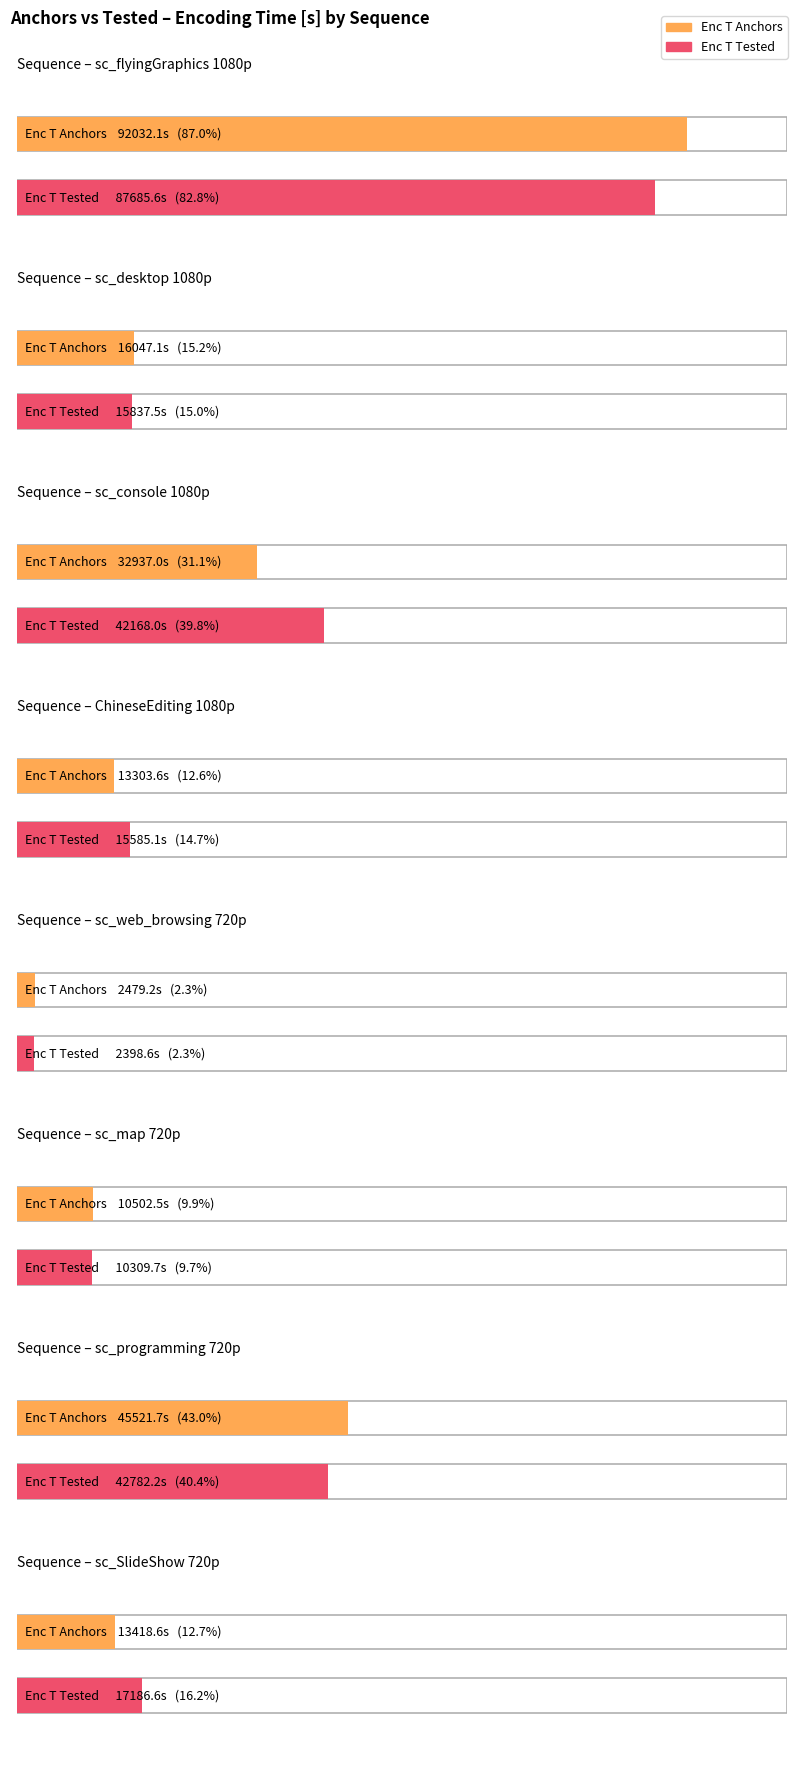

Which series has the widest spread of values?

Enc T [s] (Anchors)